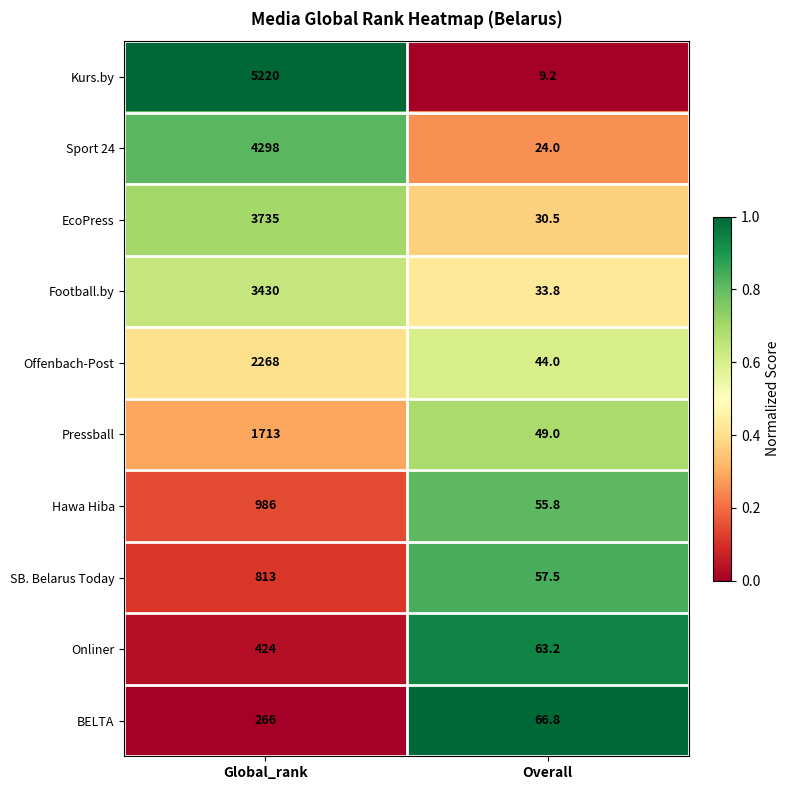

At Overall, list the series in order from largest to smallest.

BELTA, Onliner, SB. Belarus Today, Hawa Hiba, Pressball, Offenbach-Post, Football.by, EcoPress, Sport 24, Kurs.by